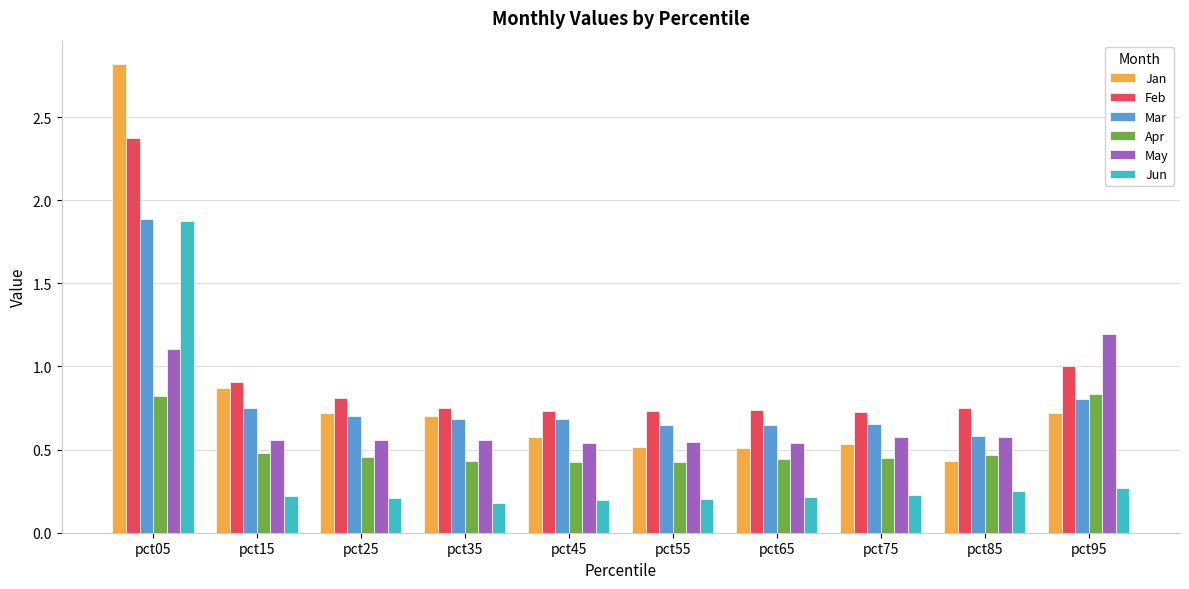

The May series shows 1.7 at pct05. True or false?

False